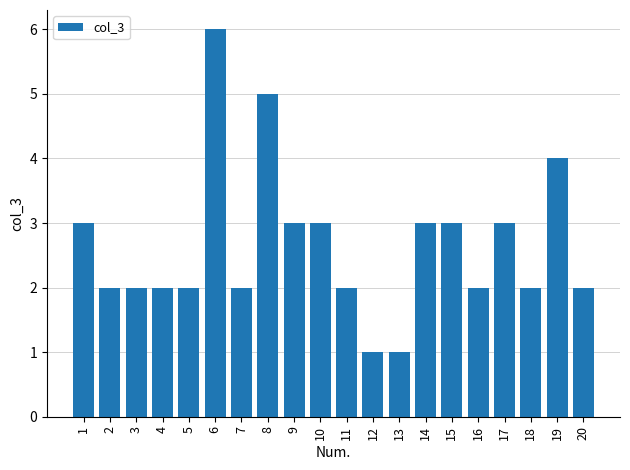

What is the difference between the second highest and minimum values?

4